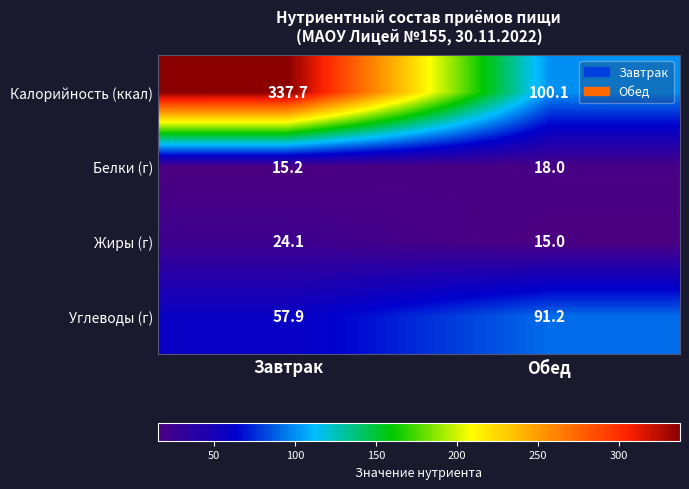

What is the difference between the maximum and minimum values in the Углеводы (г) series?

33.3